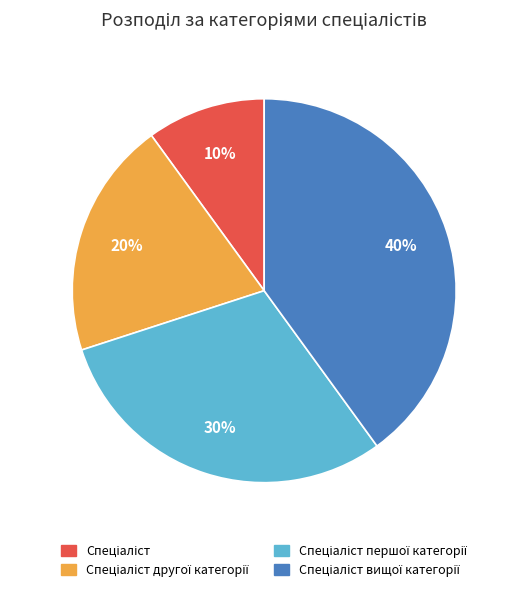

Is there any slice that represents more than half of the pie?

No